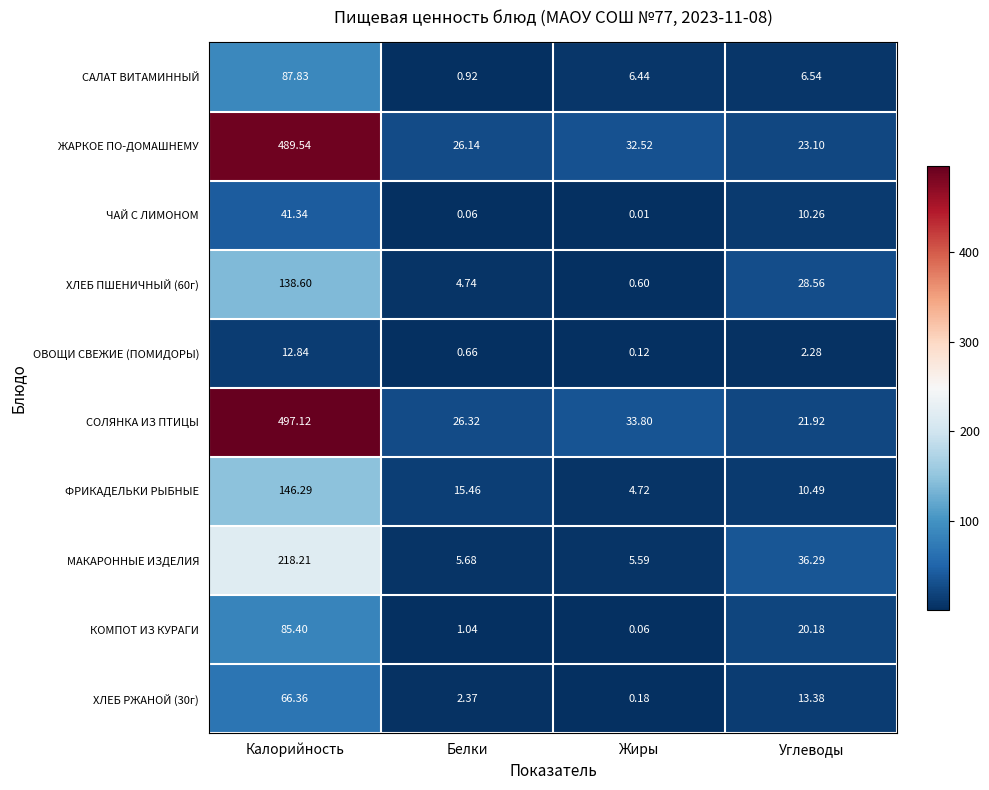

At which category does the chart reach its minimum across all series?

Жиры